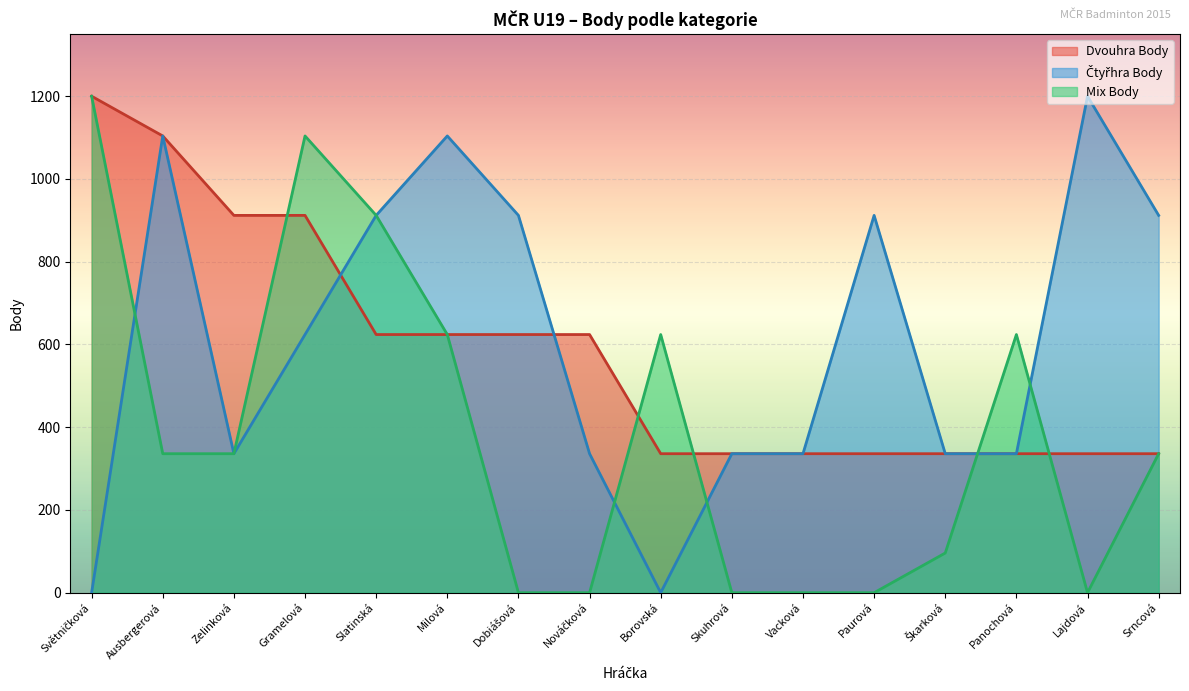

What is the sum of all Dvouhra Body values?

9312